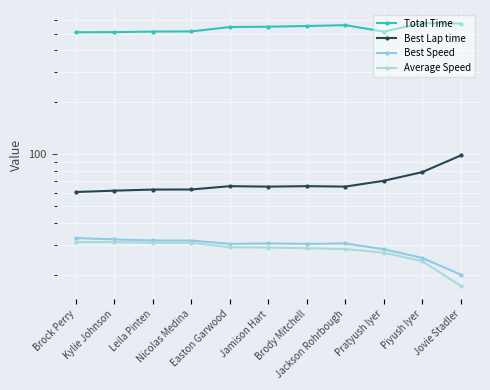

What is the label of the 4th point from the left?

Nicolas Medina